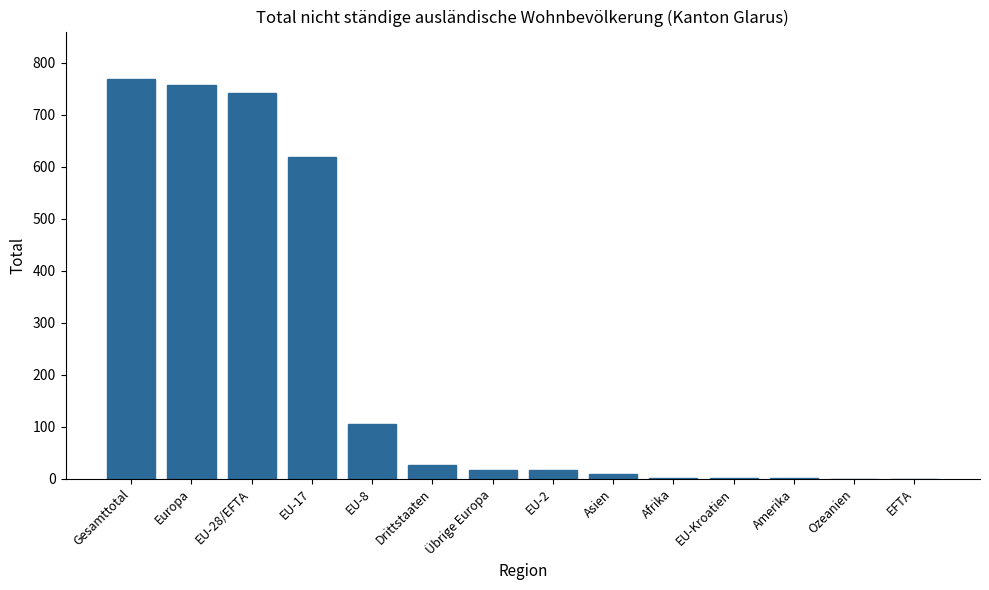

True or false: the data shows 1004 at Gesamttotal.

False